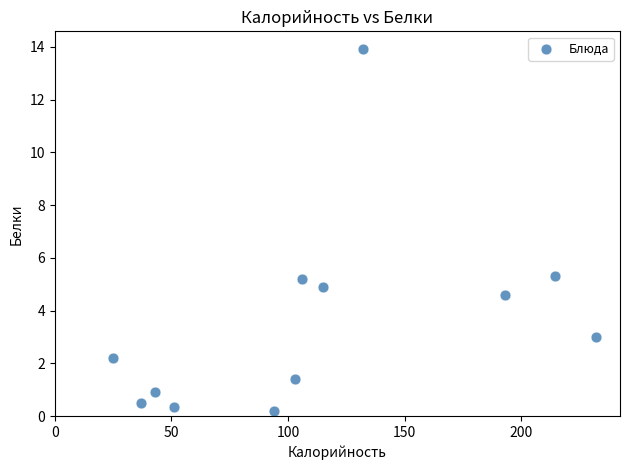

What is the range of X values (max minus min)?

207.0